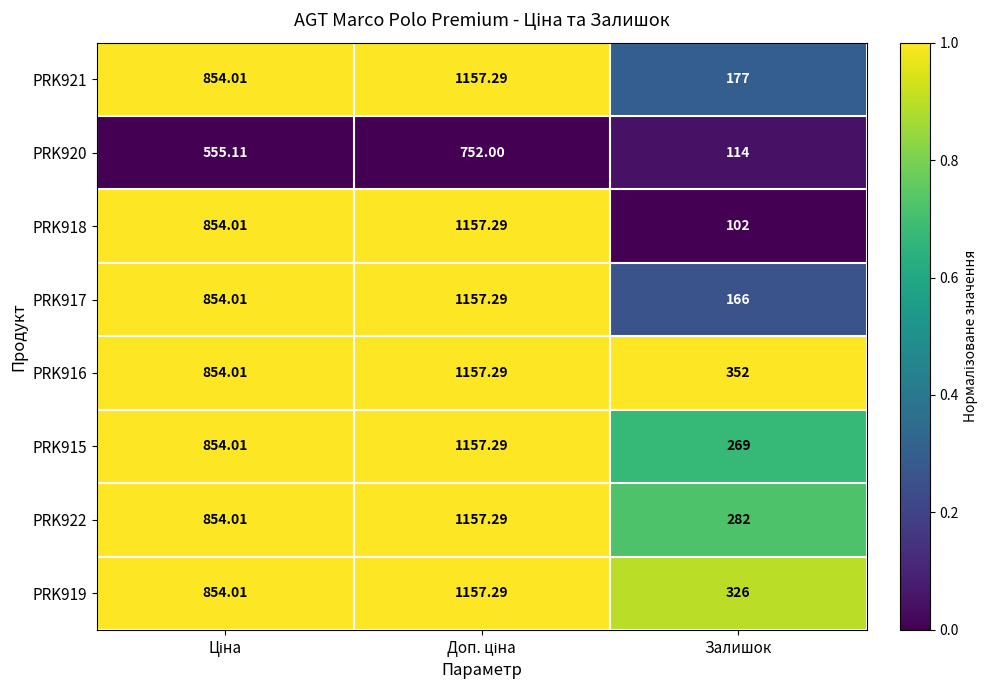

Which label corresponds to the smallest value in the chart?

Залишок